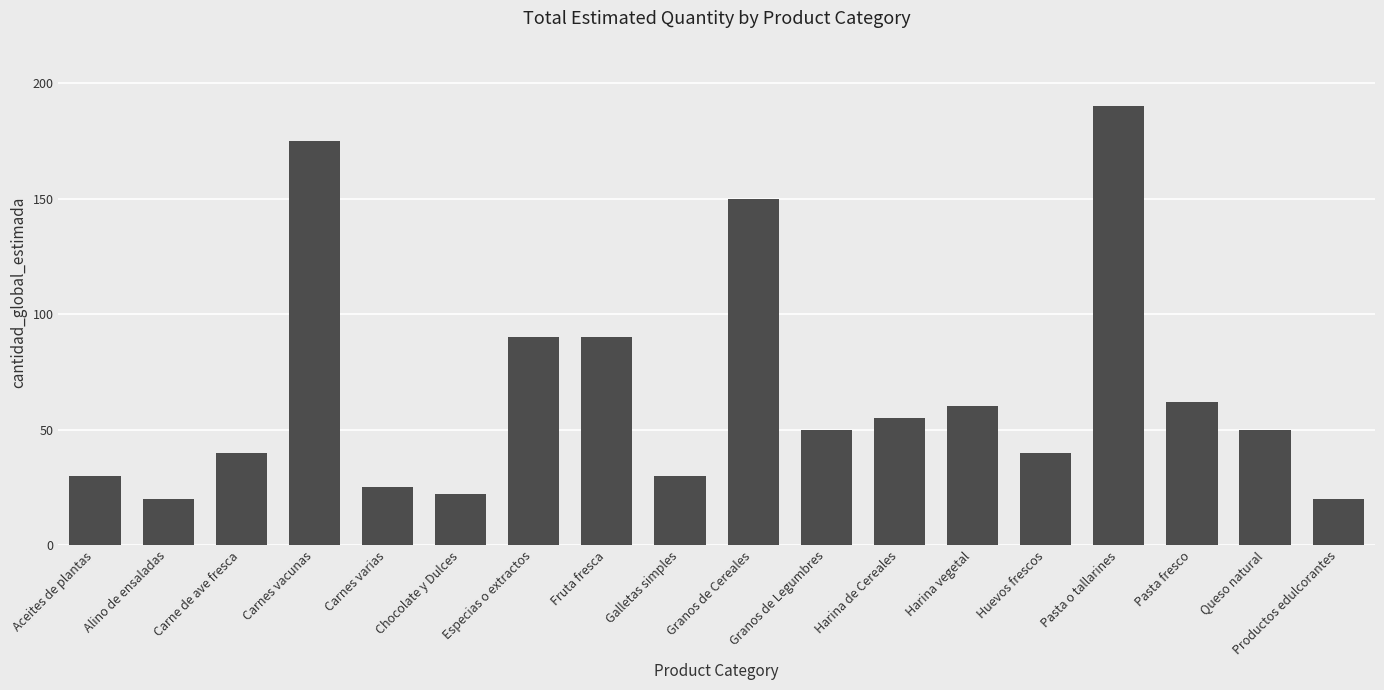

Which category has the highest value across all series?

Pasta o tallarines